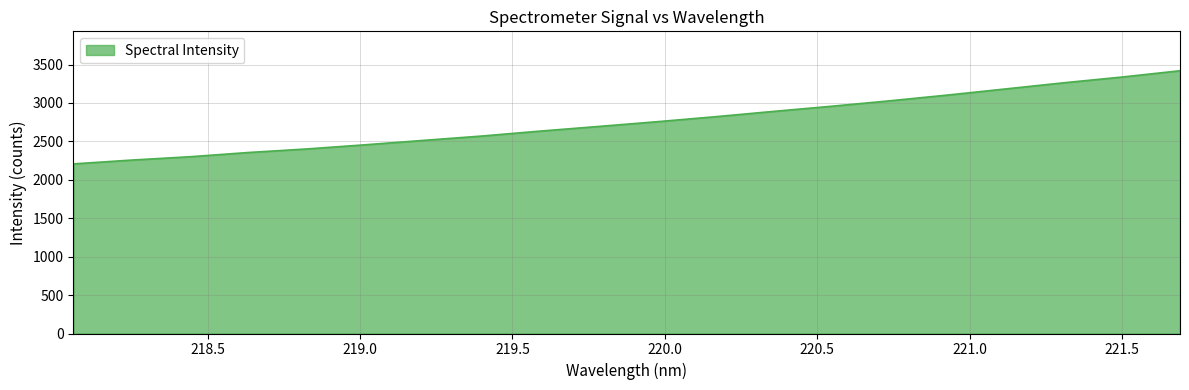

What is the minimum value shown in the chart?

2207.1